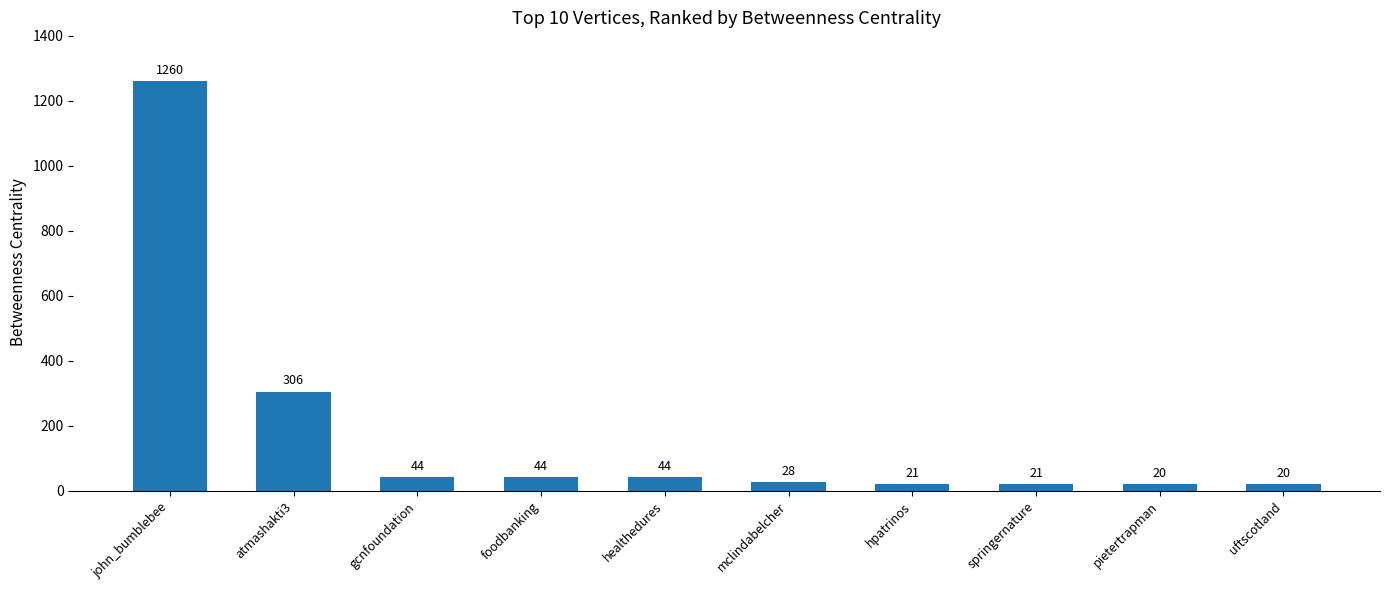

Reading left to right, transcribe all the data shown in this chart.

john_bumblebee=1260	atmashakti3=306	gcnfoundation=44	foodbanking=44	healthedures=44	mclindabelcher=28	hpatrinos=21	springernature=21	pietertrapman=20	uftscotland=20